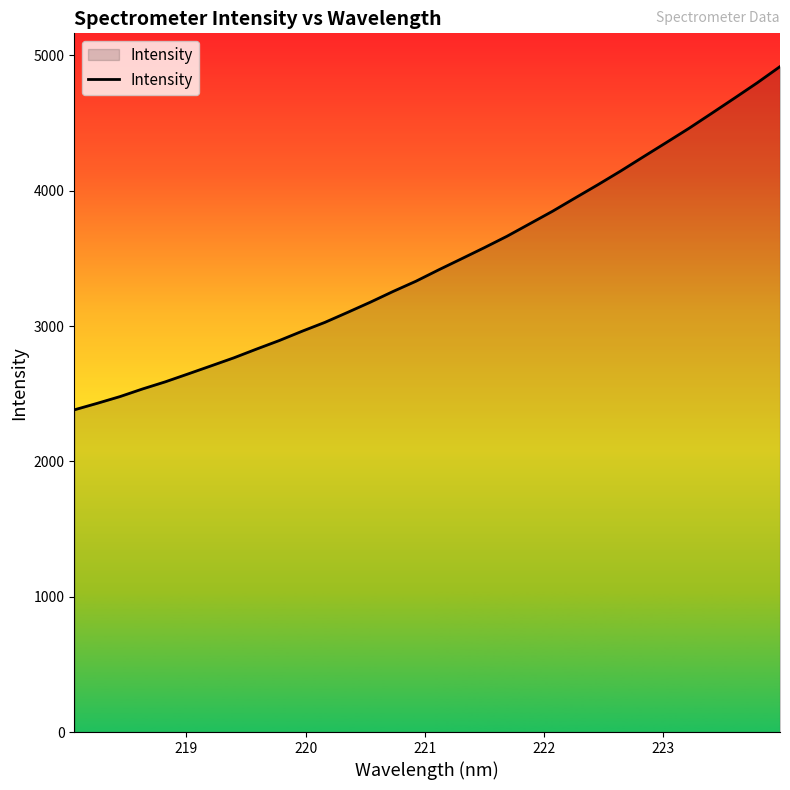

What is the difference between the maximum and minimum values?

2536.7